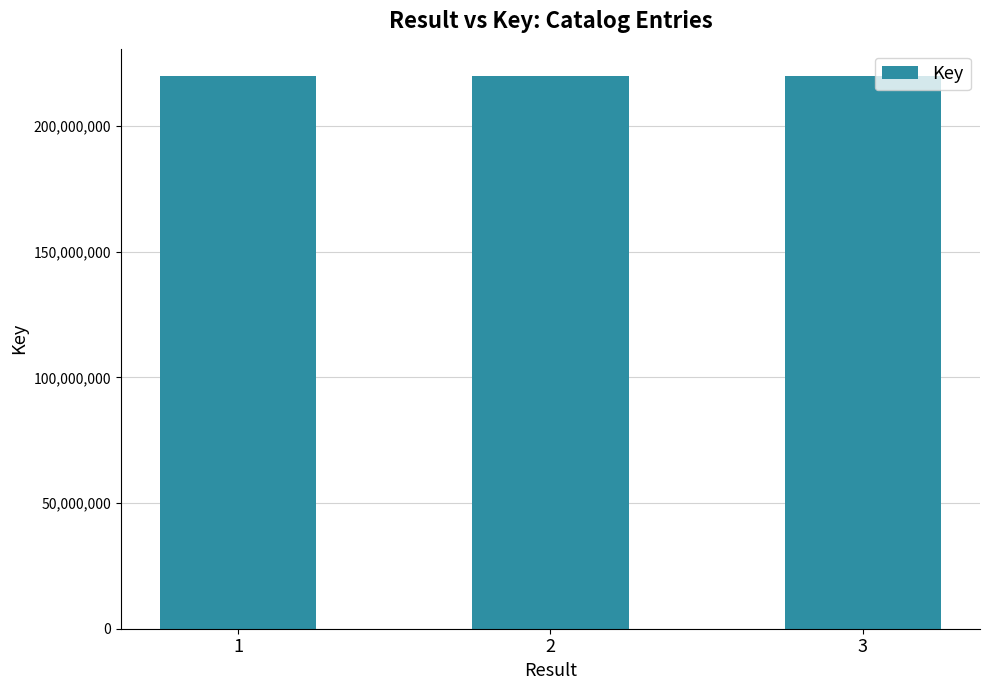

At which label is the value closest to 219716536?

1